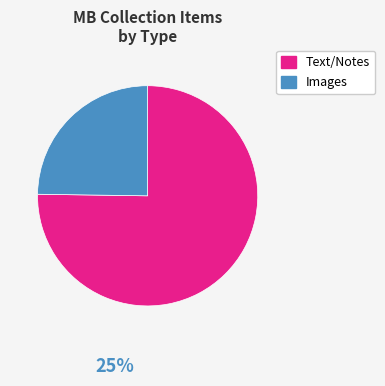

Count the number of slices in the pie.

2